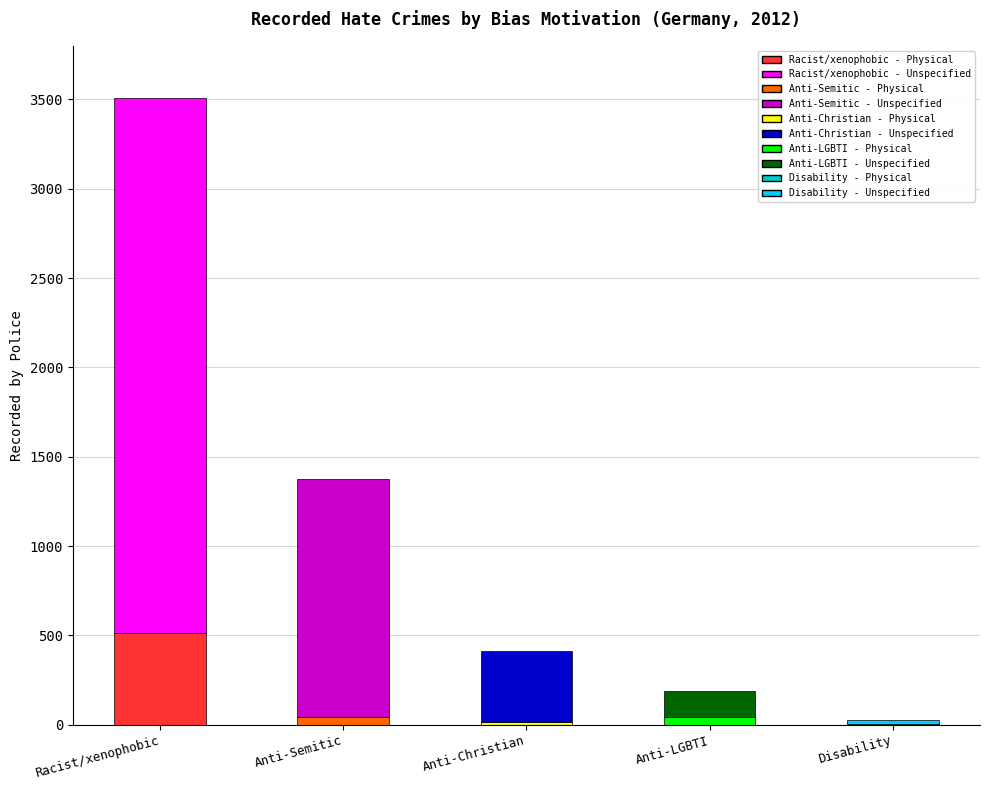

What is the highest value of the Unspecified series?

2993